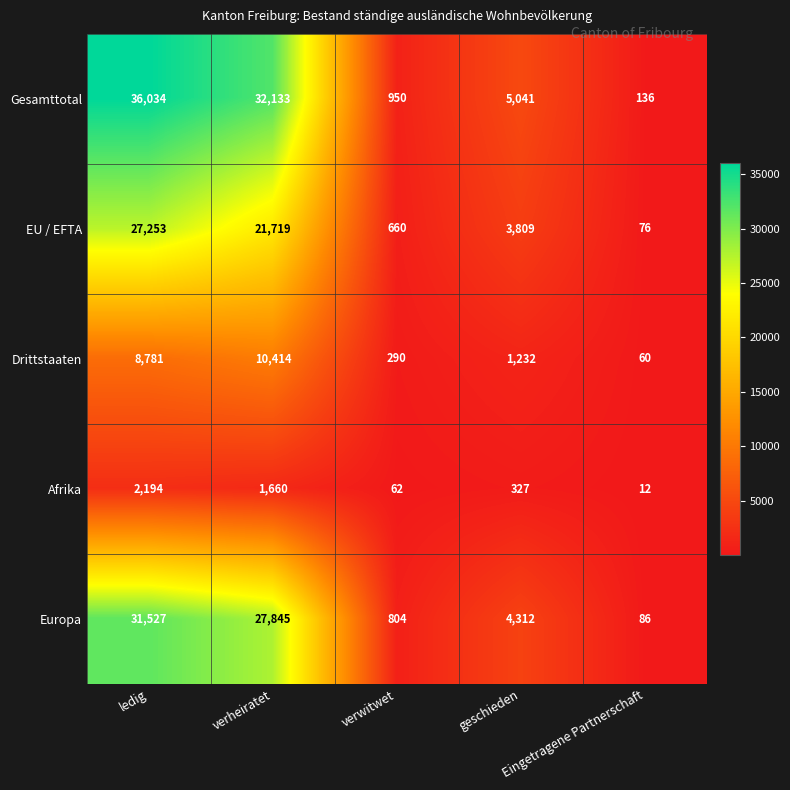

What is the lowest value of the Afrika series?

12